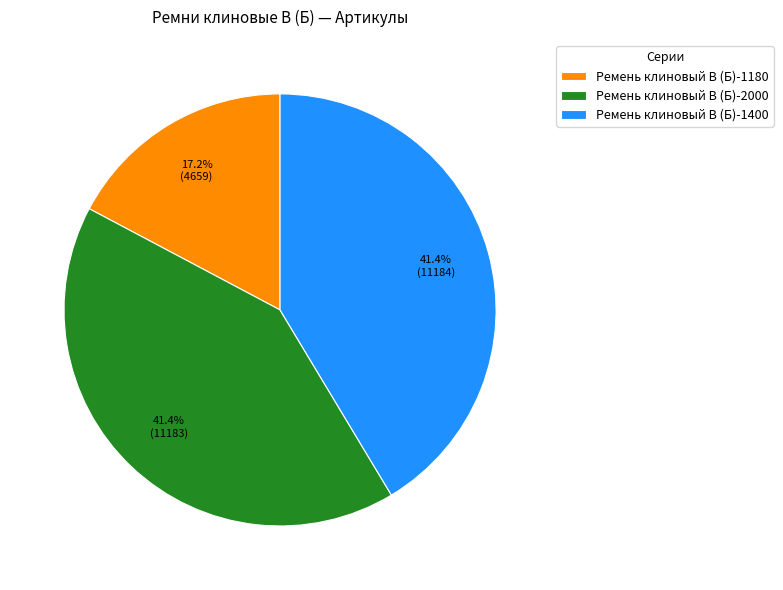

What percentage is NOT represented by Ремень клиновый В (Б)-1180?

82.8%